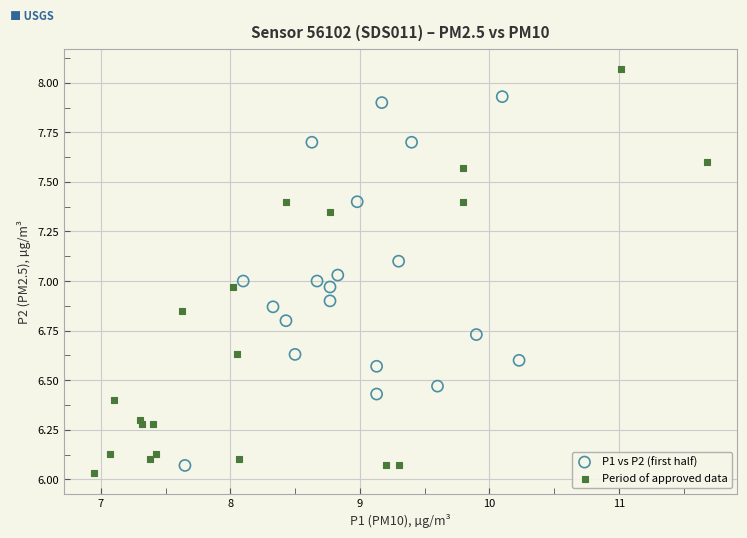

Which series has the widest spread of Y values?

Period of approved data